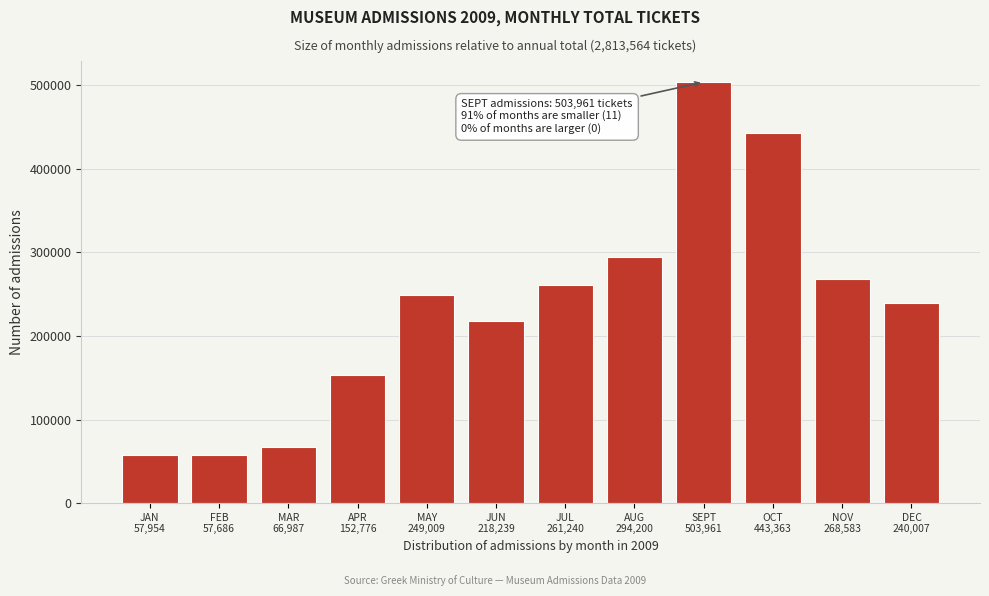

What is the value of the 4th bar from the left?

152776